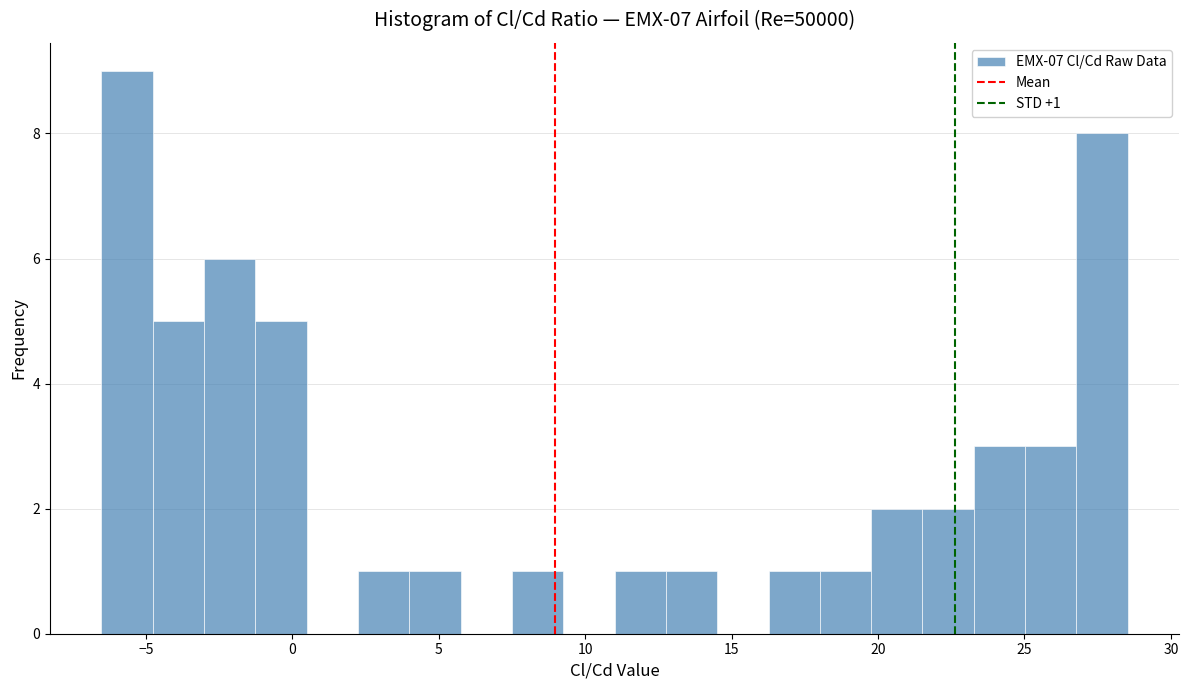

Read against the x-axis, roughly where is the centre of the tallest bar?

-5.5